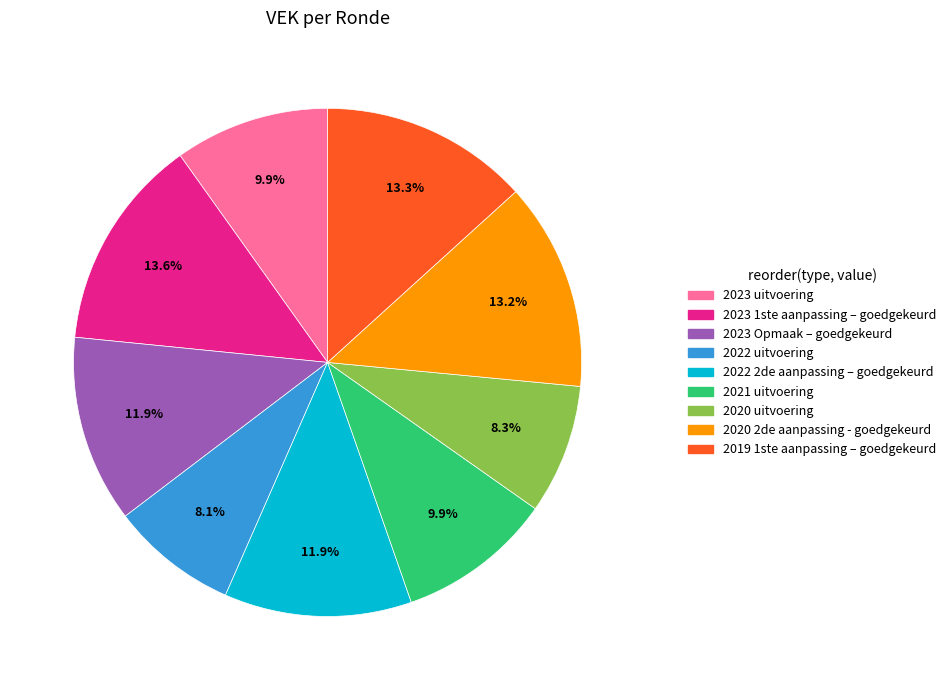

To the nearest percent, what is the average slice percentage?

11%